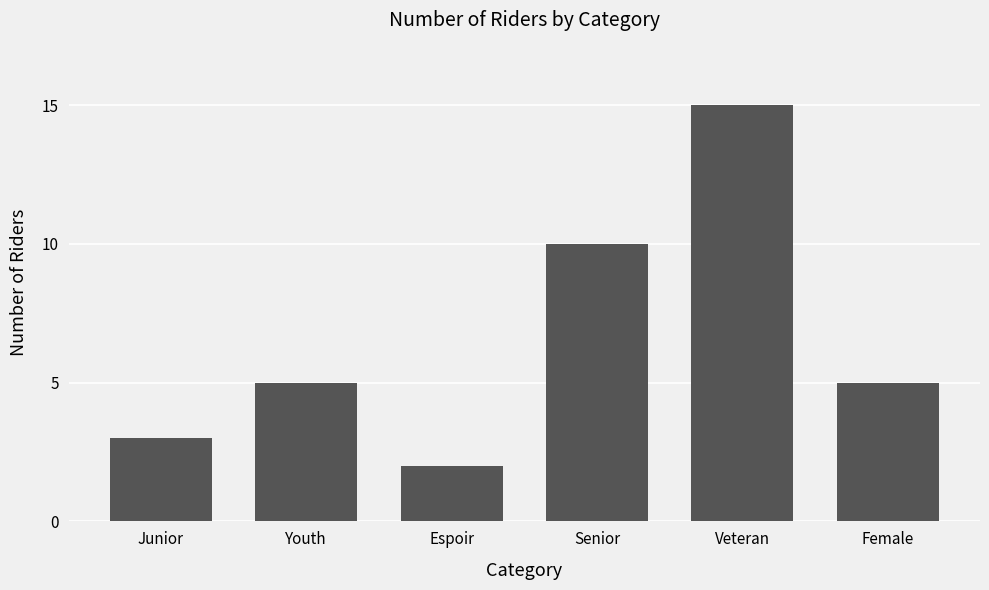

Which has a higher value, Veteran or Senior?

Veteran